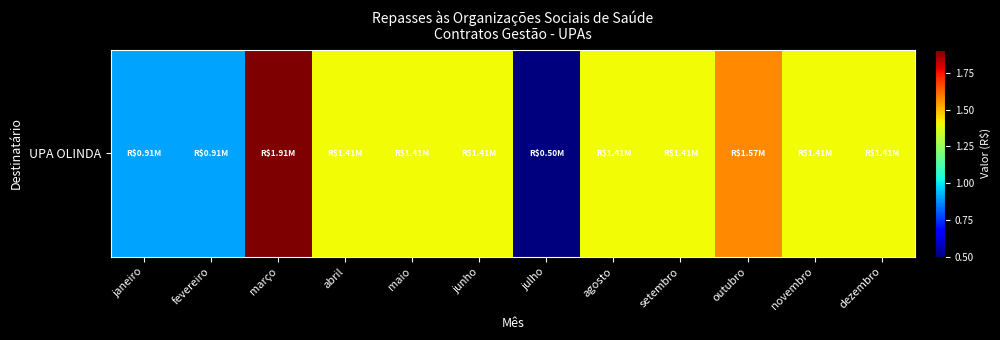

Read the value at novembro.

1405150.2